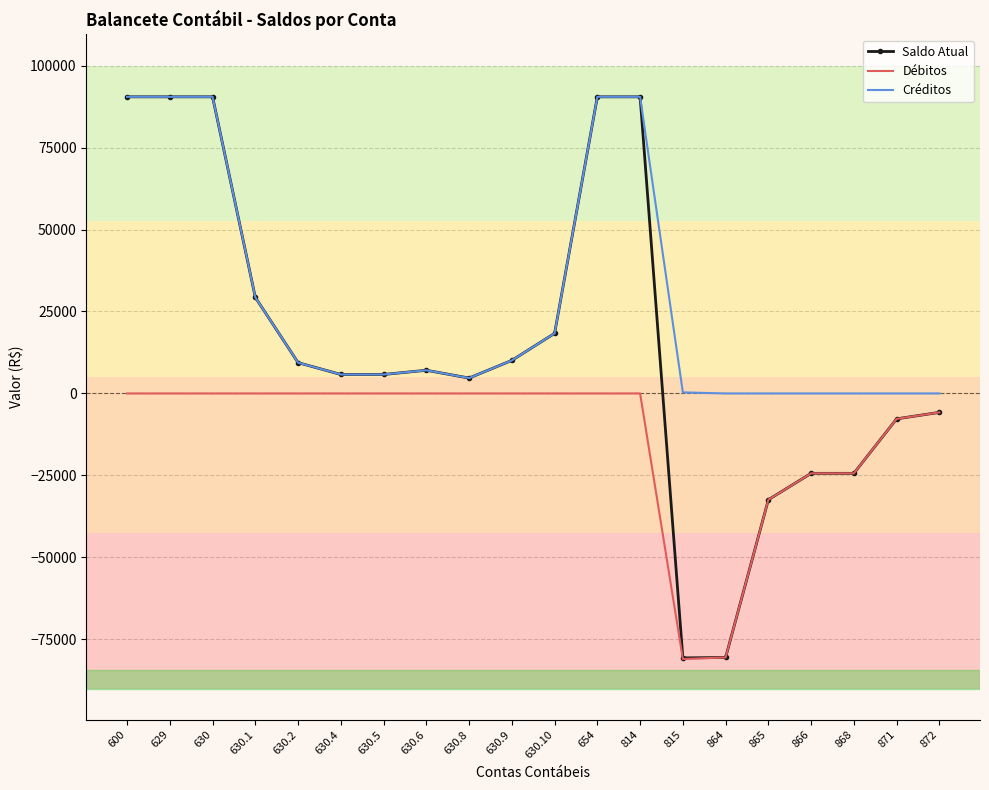

List the series in order of their overall mean, highest first.

Créditos, Saldo Atual, Débitos